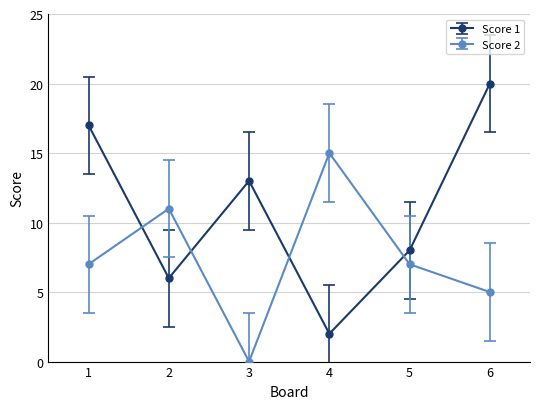

Reading right to left, extract all data points from this chart.

Score 1: 20	8	2	13	6	17
Score 2: 5	7	15	0	11	7